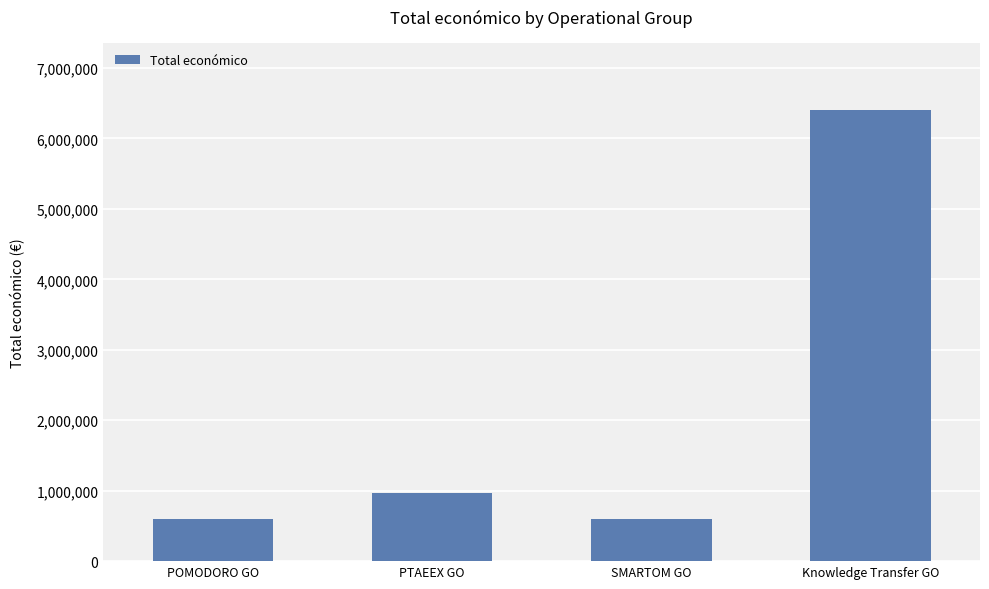

The chart shows a value of 6401275 at Knowledge Transfer GO. True or false?

True